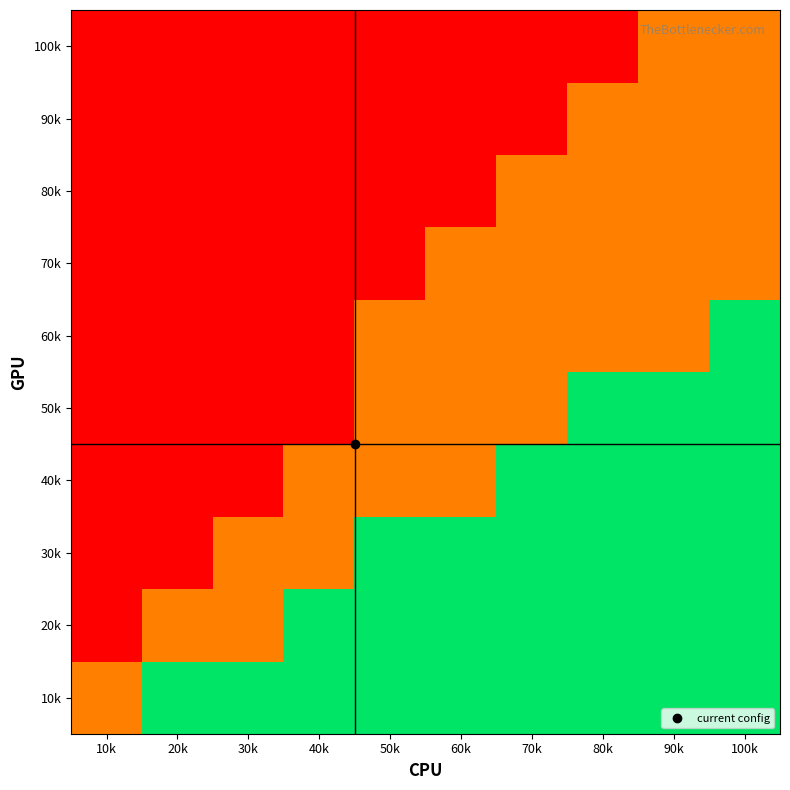

What is the smallest value displayed?

1